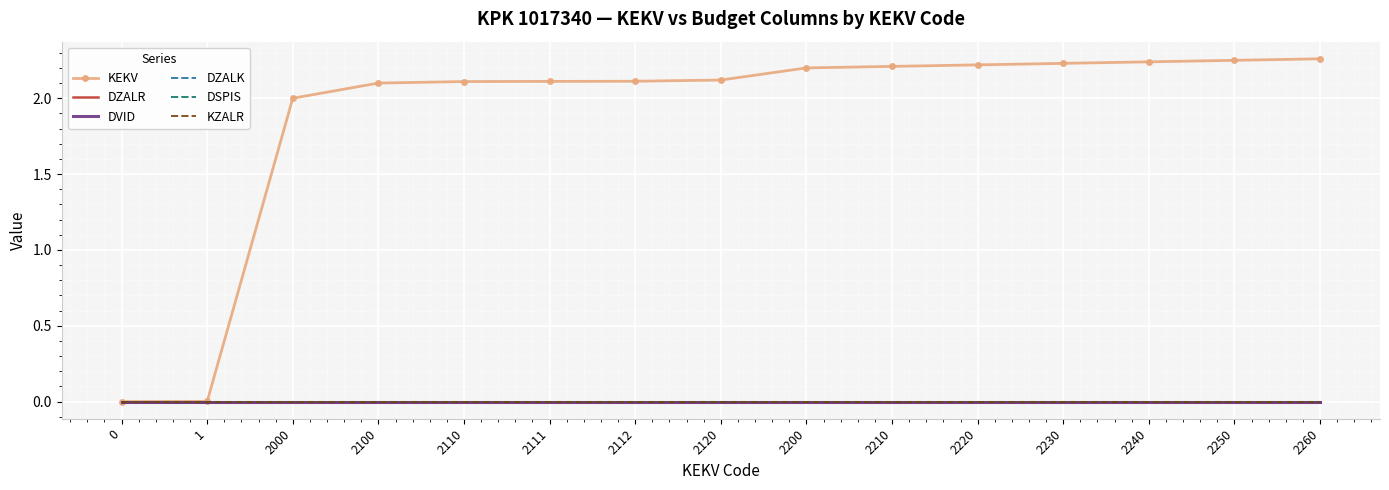

Is it true that DZALR equals 0.0 at 2111?

True